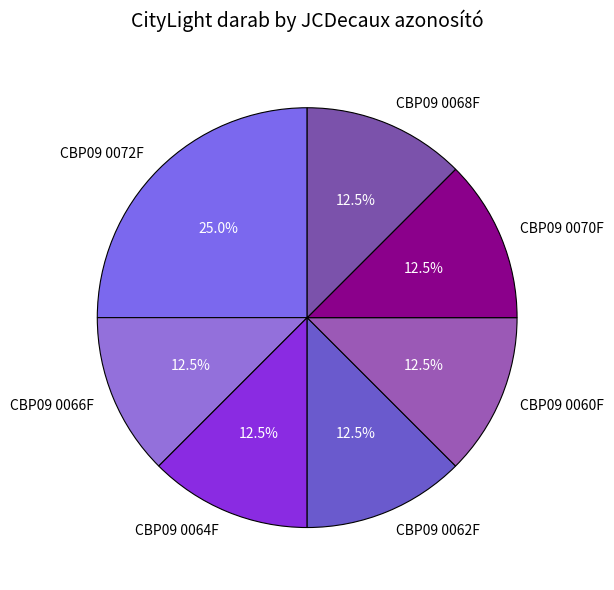

Count the number of slices in the pie.

7